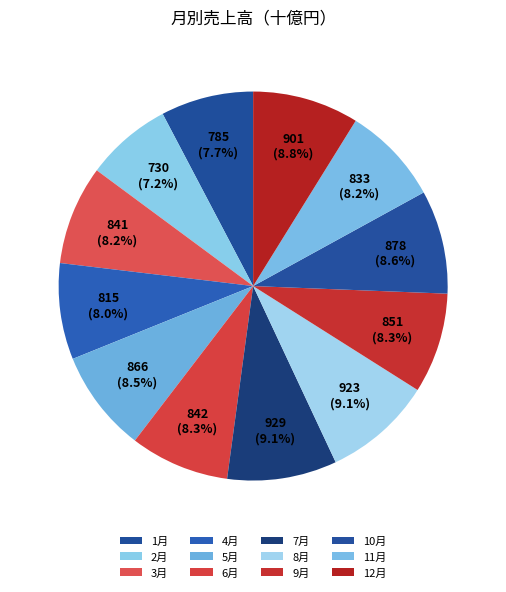

How many segments does this pie chart have?

12